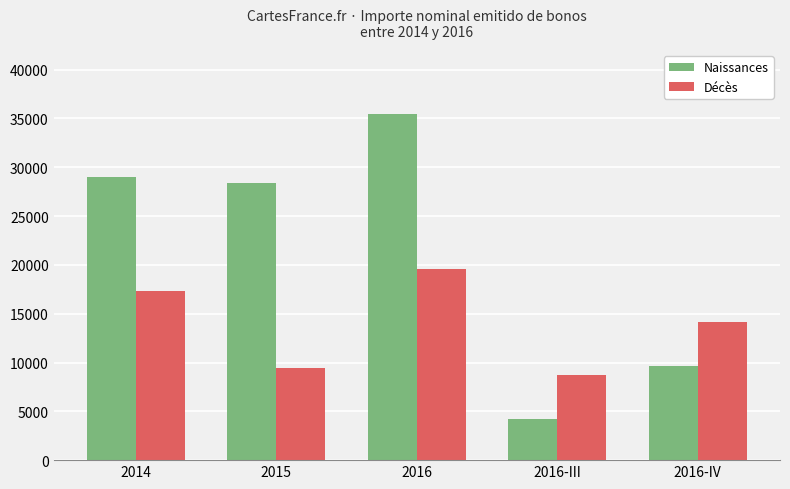

How many values in the Naissances series exceed 28369?

3